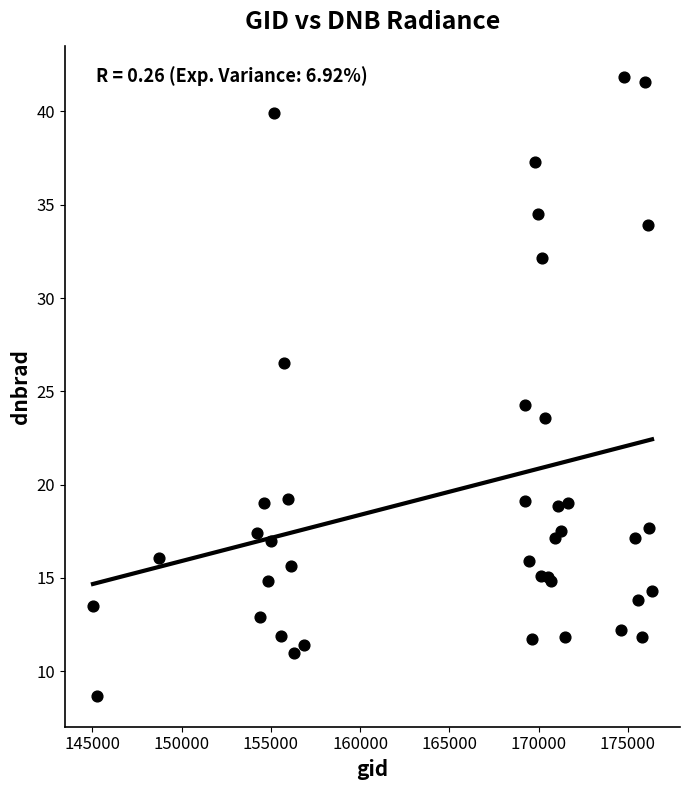

What Y value in the scatter plot is closest to 25?

24.3